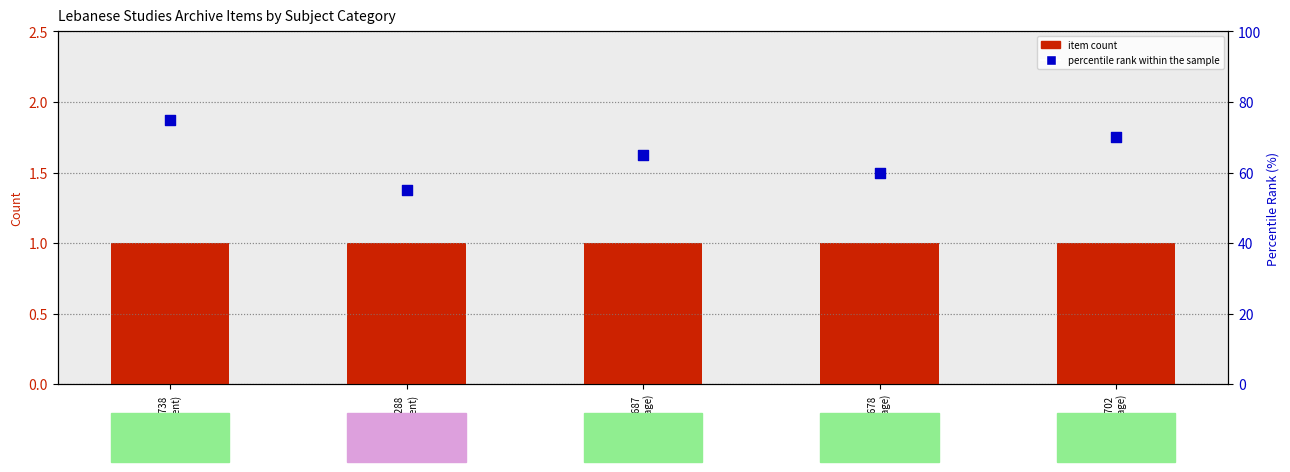

What are all the series names shown in the legend?

Item Count, percentile rank within the sample